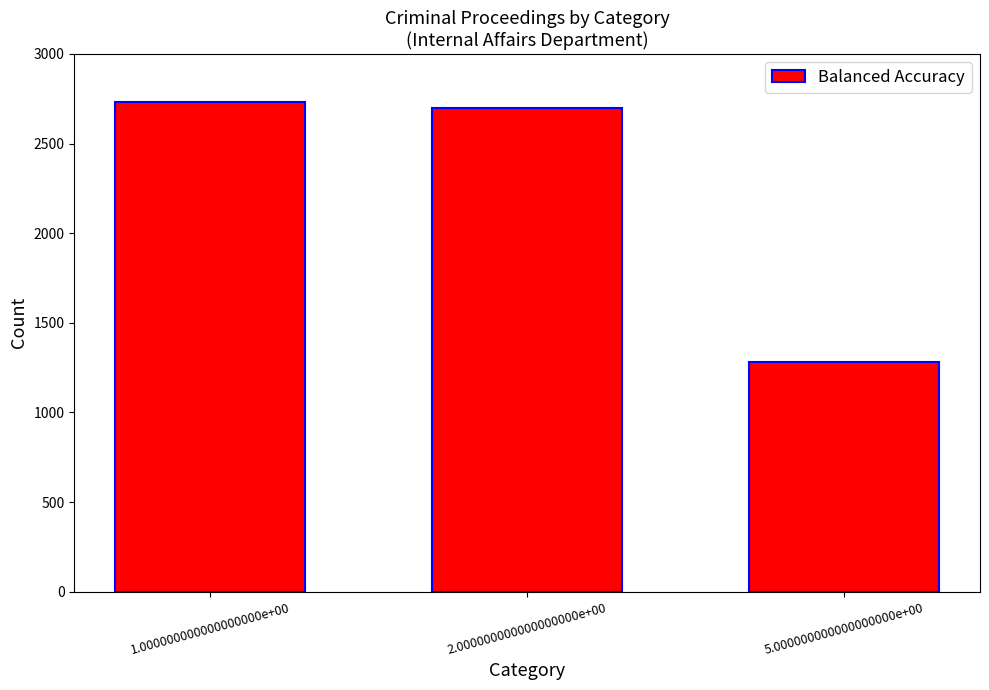

What is the minimum value shown in the chart?

1279